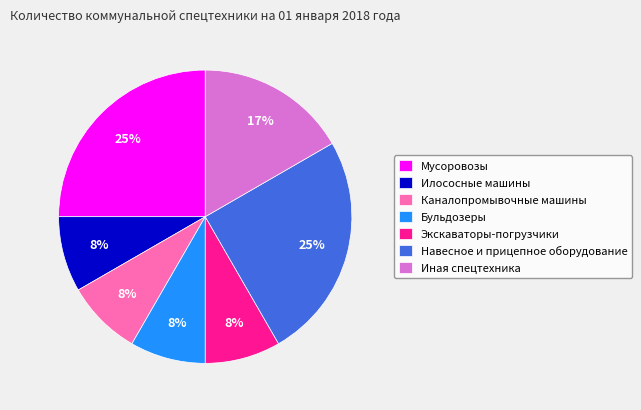

To the nearest percent, what is the difference between the Навесное и прицепное оборудование and Иная спецтехника slice percentages?

8%